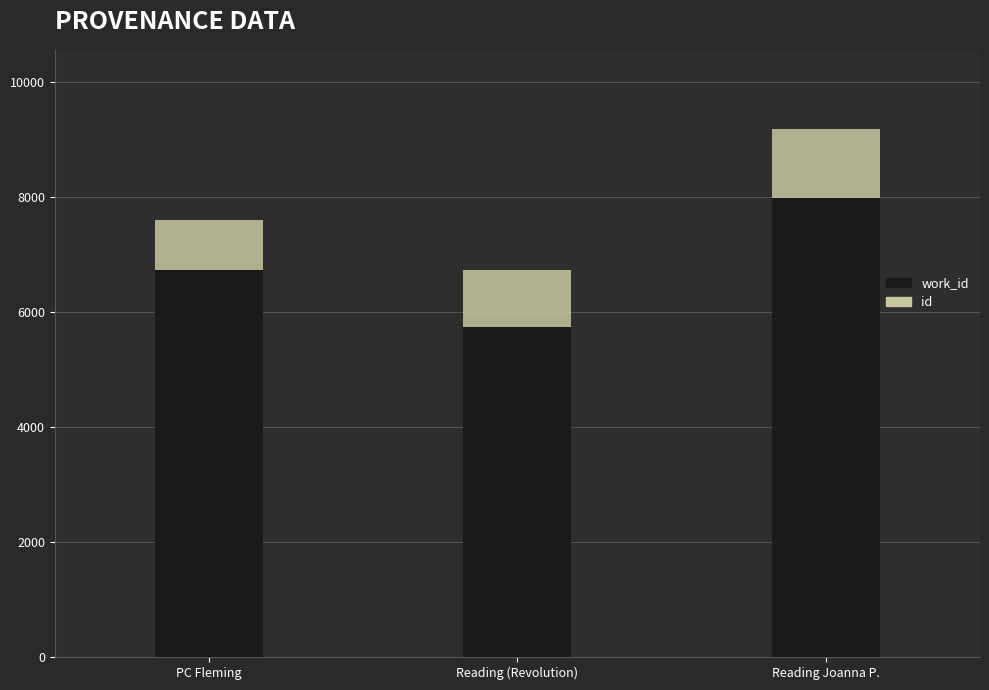

What is the total value across all series at Reading (Revolution)?

6734.2